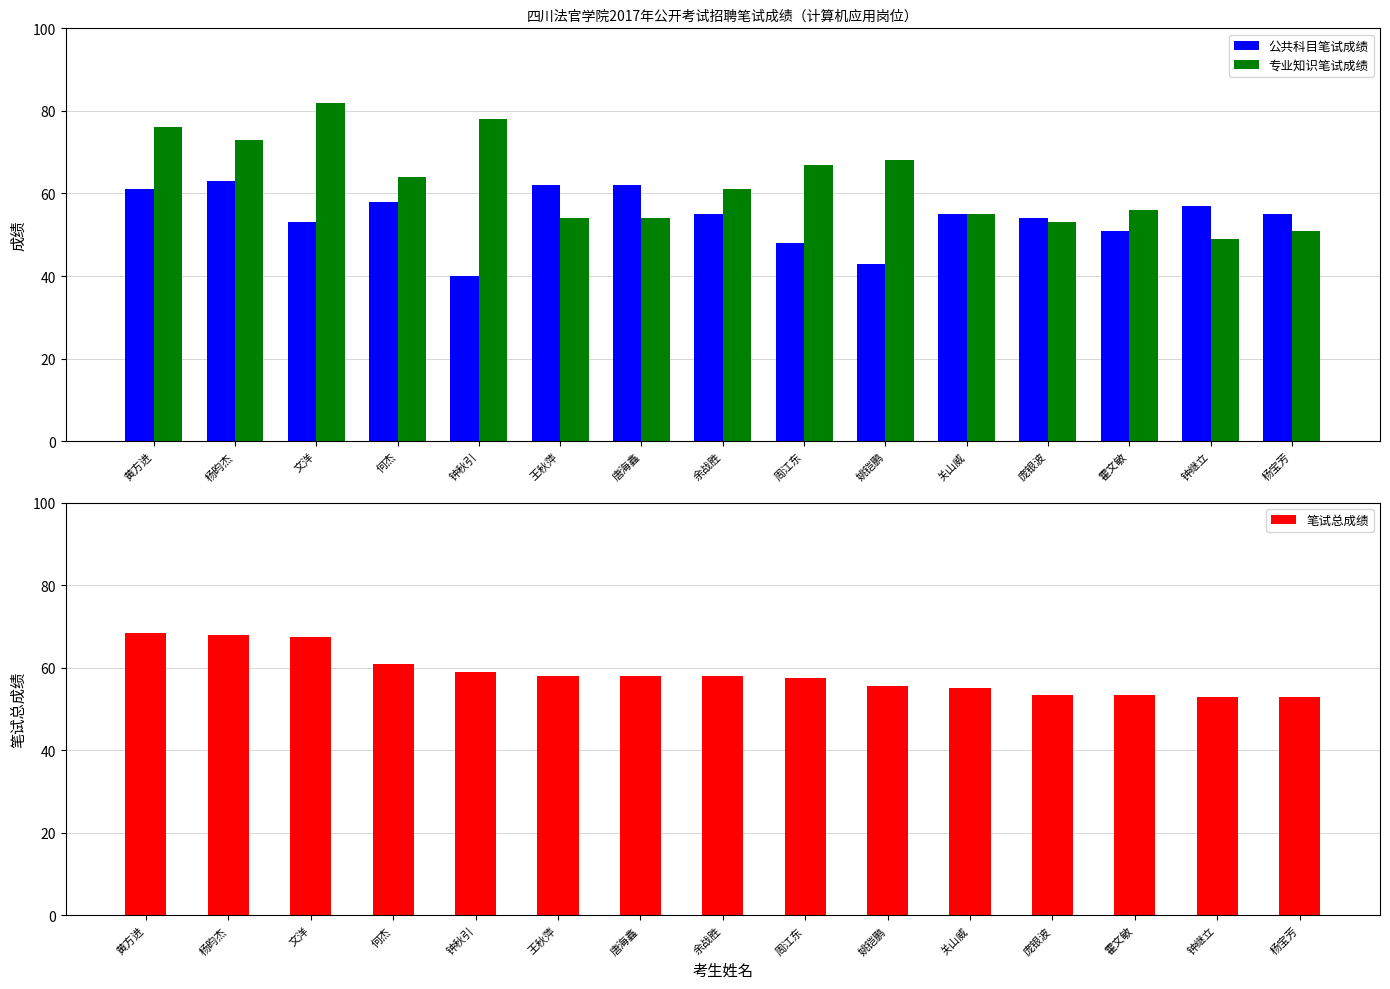

List the series in order of their overall mean, lowest first.

公共科目笔试成绩, 笔试总成绩, 专业知识笔试成绩